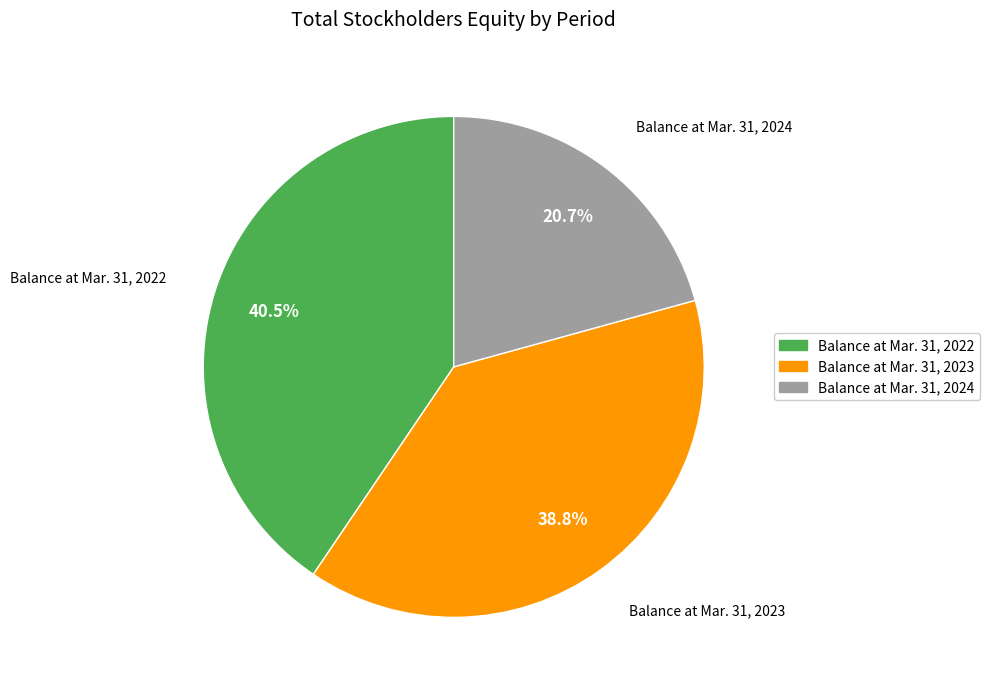

Between Balance at Mar. 31, 2024 and Balance at Mar. 31, 2023, which is larger?

Balance at Mar. 31, 2023